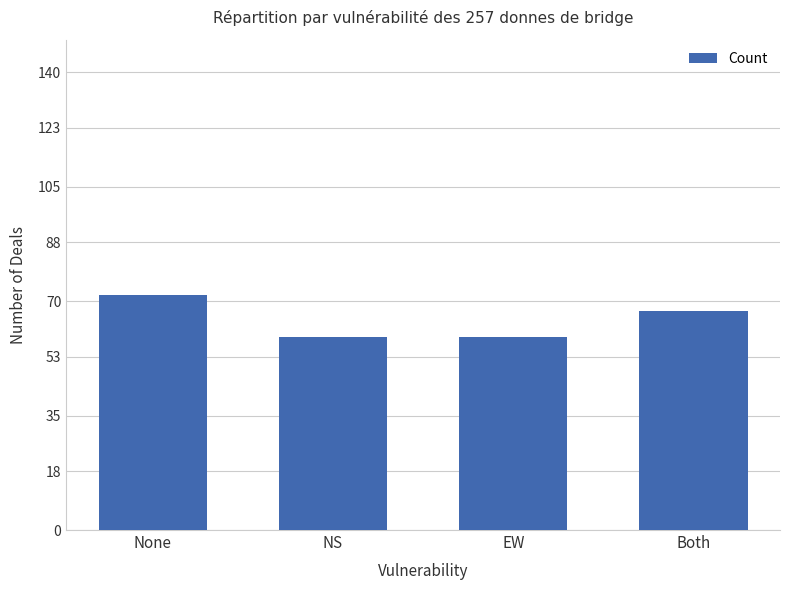

What is the difference between the maximum and minimum values?

13